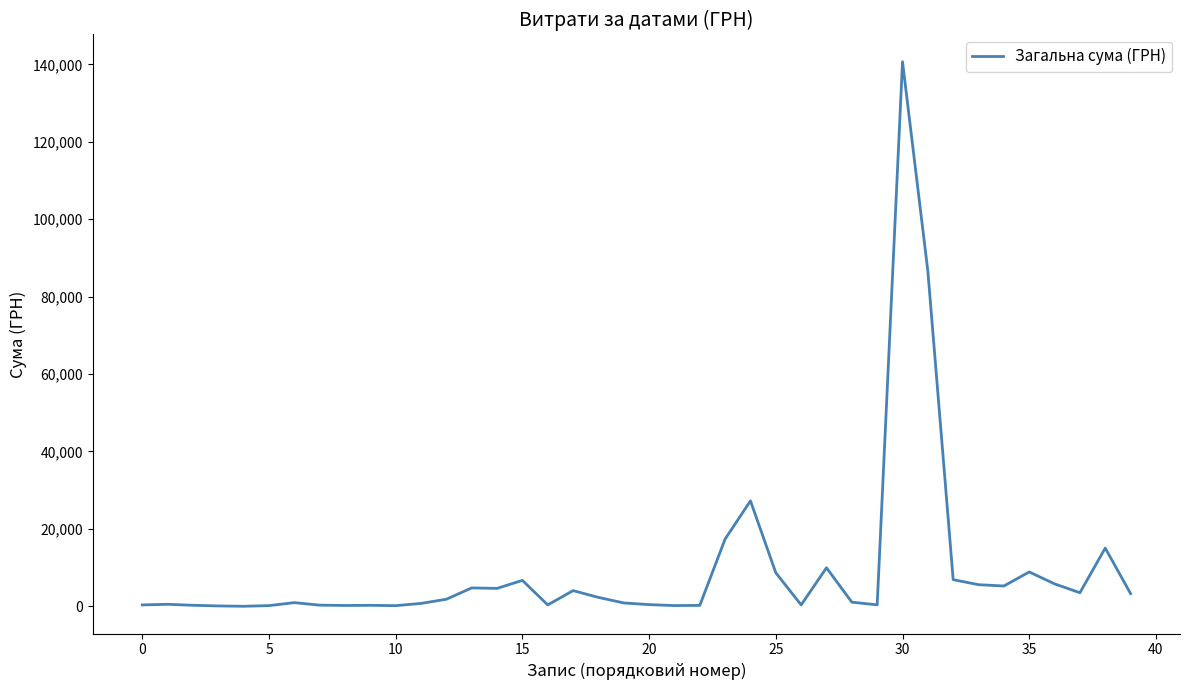

What is the difference between the maximum and minimum values?

140694.9